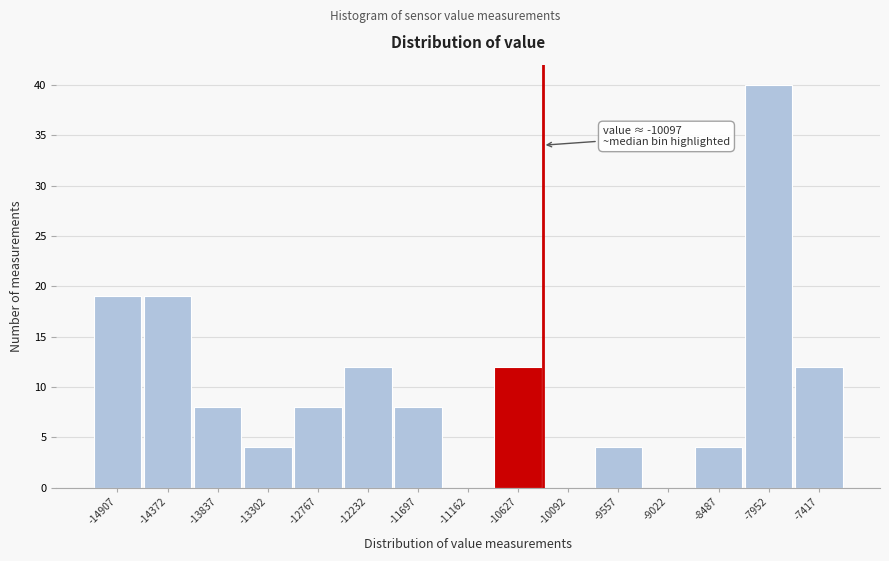

Reading left to right, what are all the values shown in this chart?

-14907=19	-14372=19	-13837=8	-13302=4	-12767=8	-12232=12	-11697=8	-11162=0	-10627=12	-10092=0	-9557=4	-9022=0	-8487=4	-7952=40	-7417=12